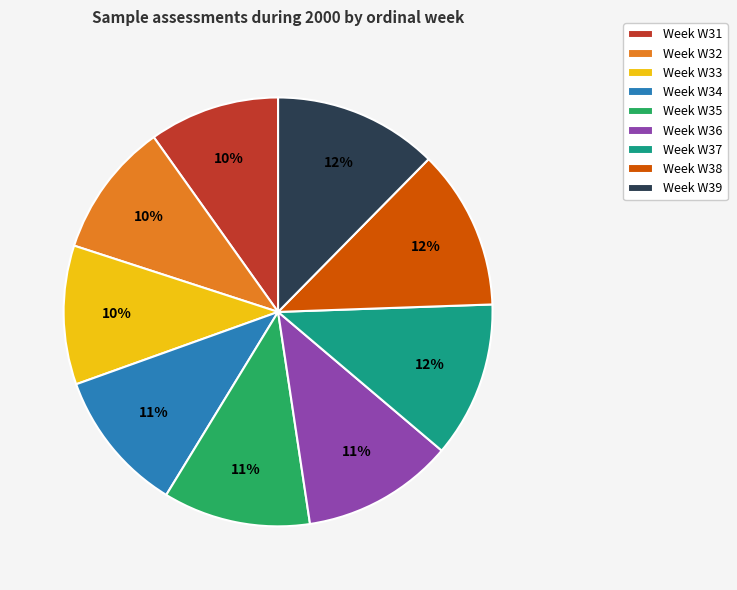

Do Week W39 and Week W34 together represent more than half of the pie?

No